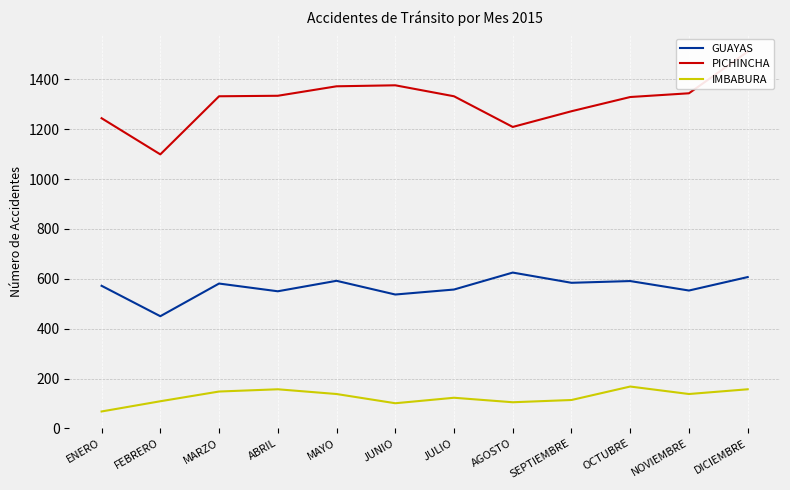

What is the sum of the IMBABURA values at JULIO and OCTUBRE?

291